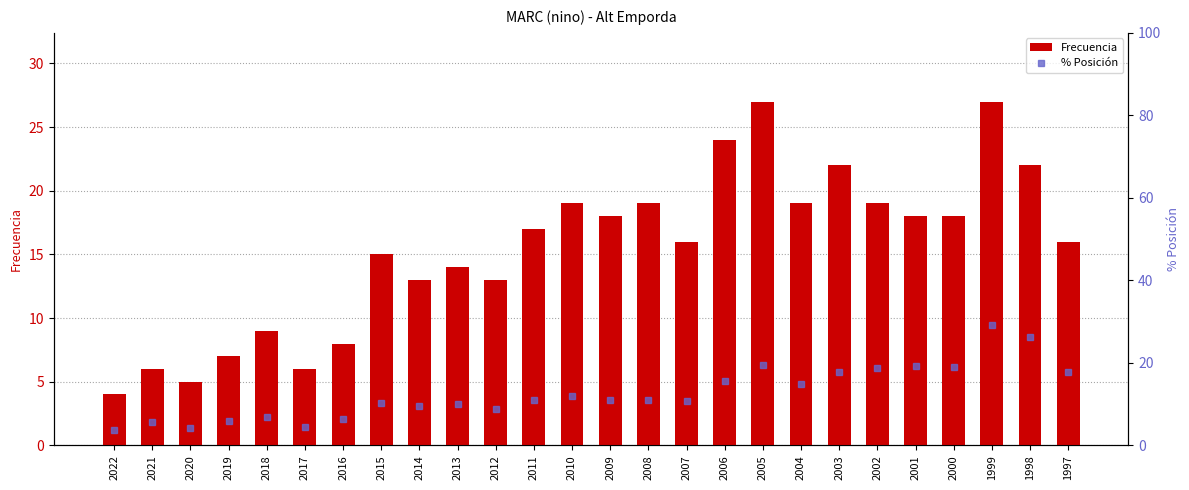

The Frecuencia series shows 1.3 at 2017. True or false?

False